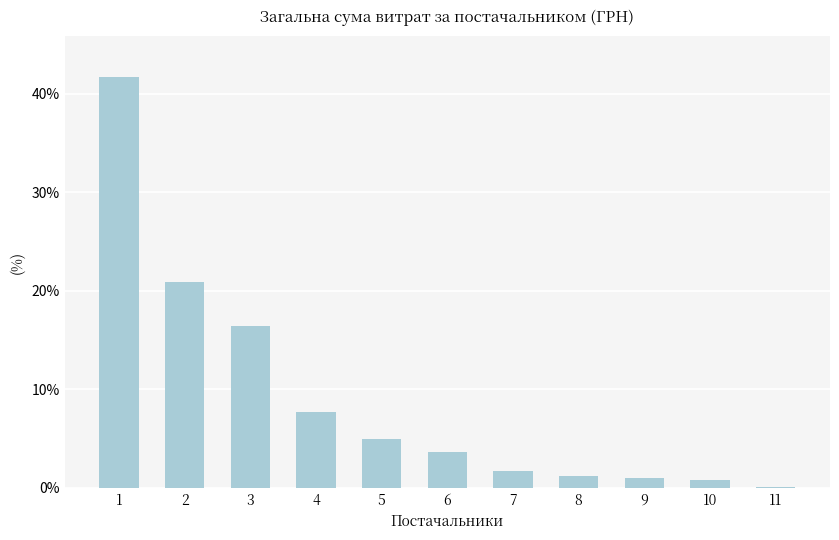

The chart shows a value of 1.0 at 9. True or false?

True